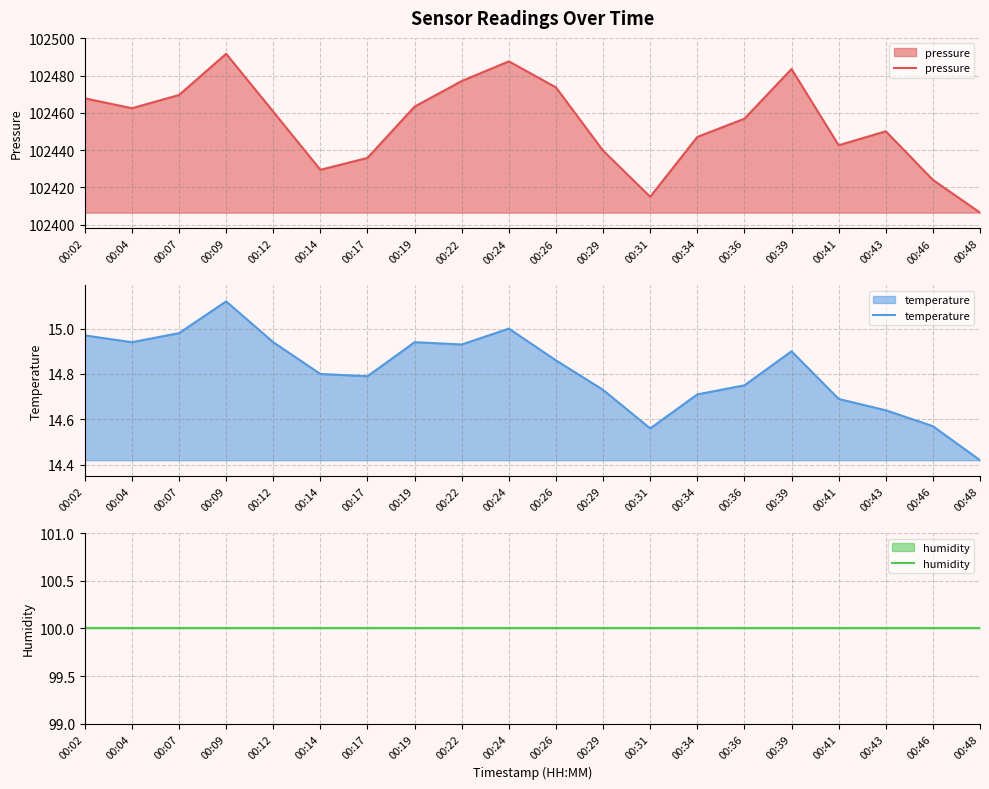

How many interior local peaks does the pressure series have?

4